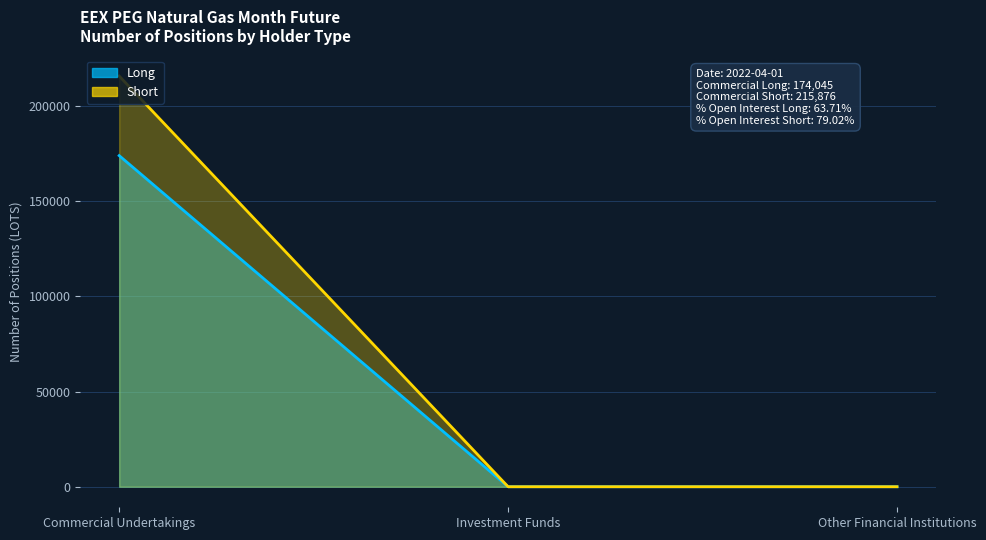

How many data points in Short are above 0?

1